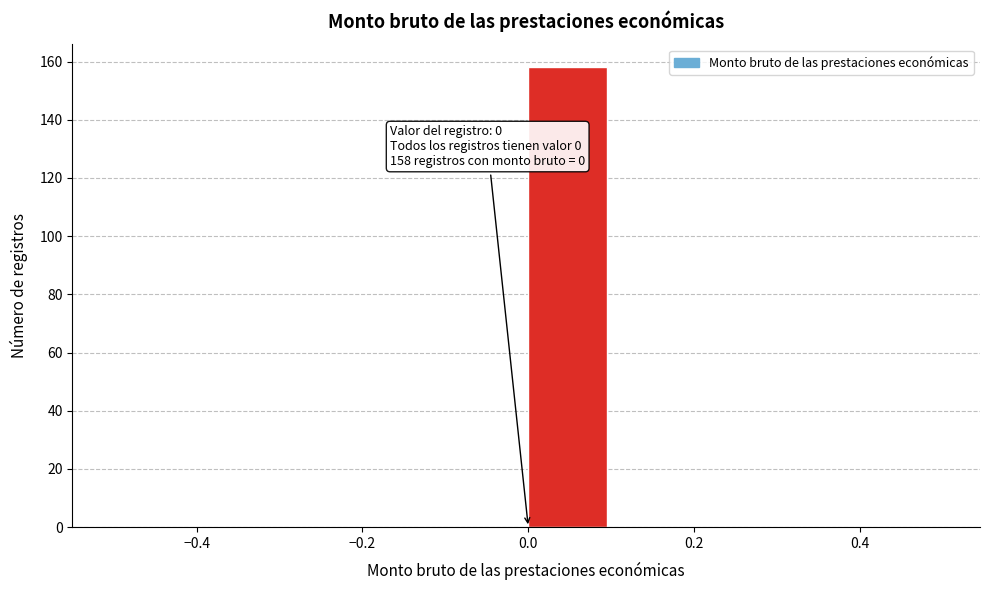

Over which range of the x-axis is the bar tallest?

0.0 to 0.1